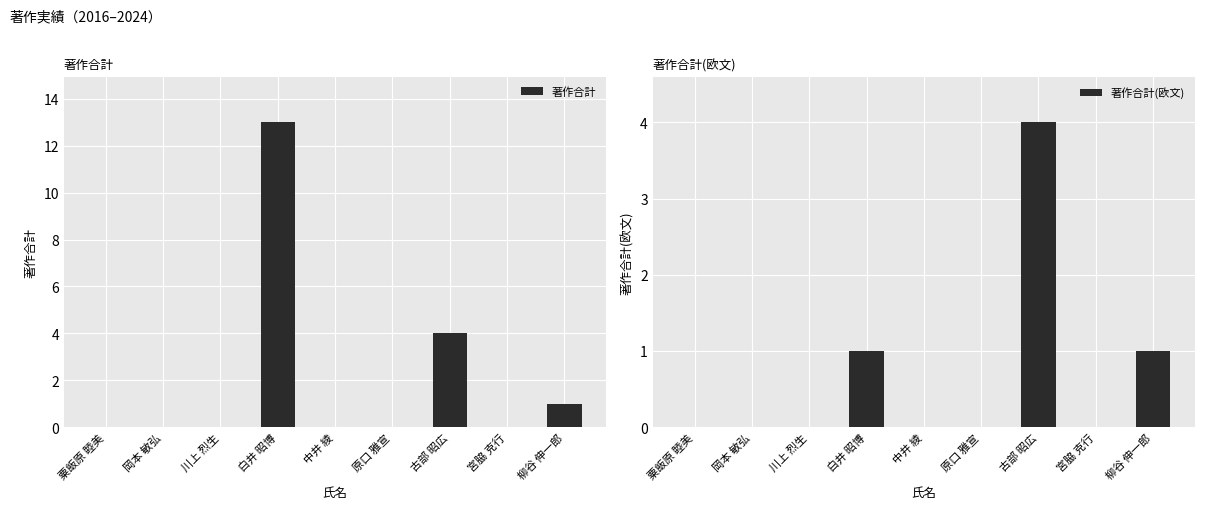

The value of 著作合計 at 原口 雅宣 is 0. True or false?

True